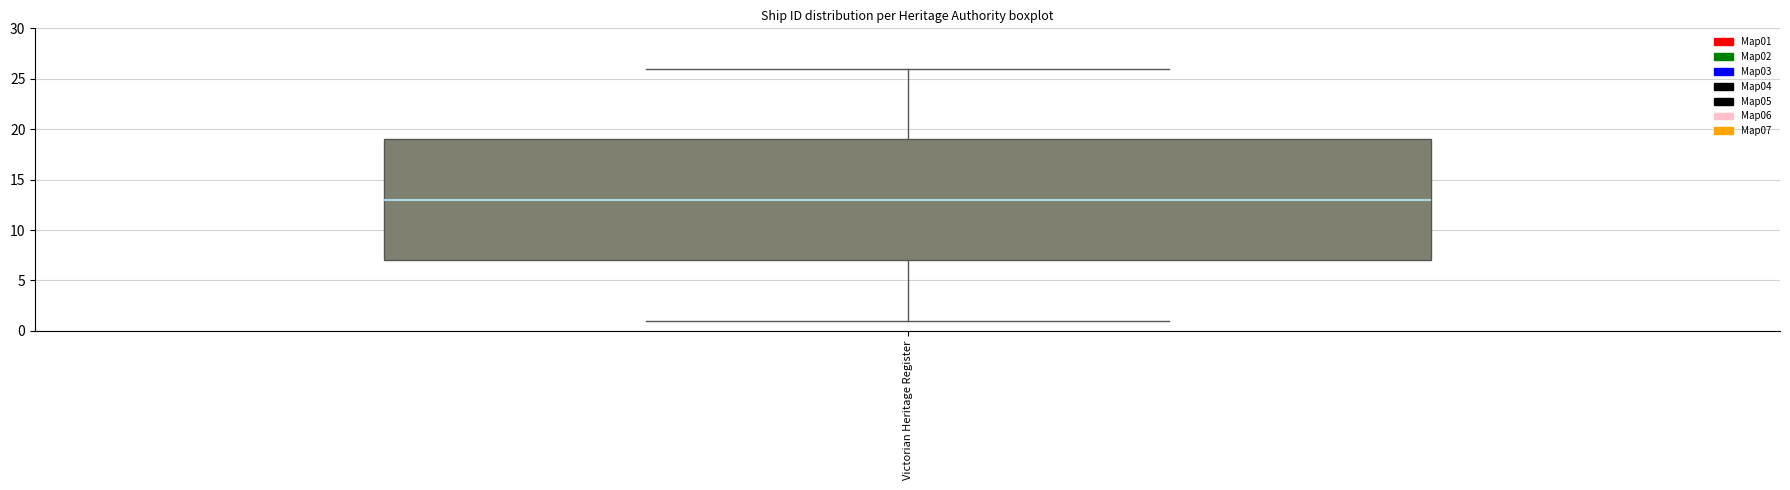

Where does the median line of the box for Victorian Heritage Register sit on the y-axis? The values are not printed on the chart, so give them approximately, as read against the axis.

13